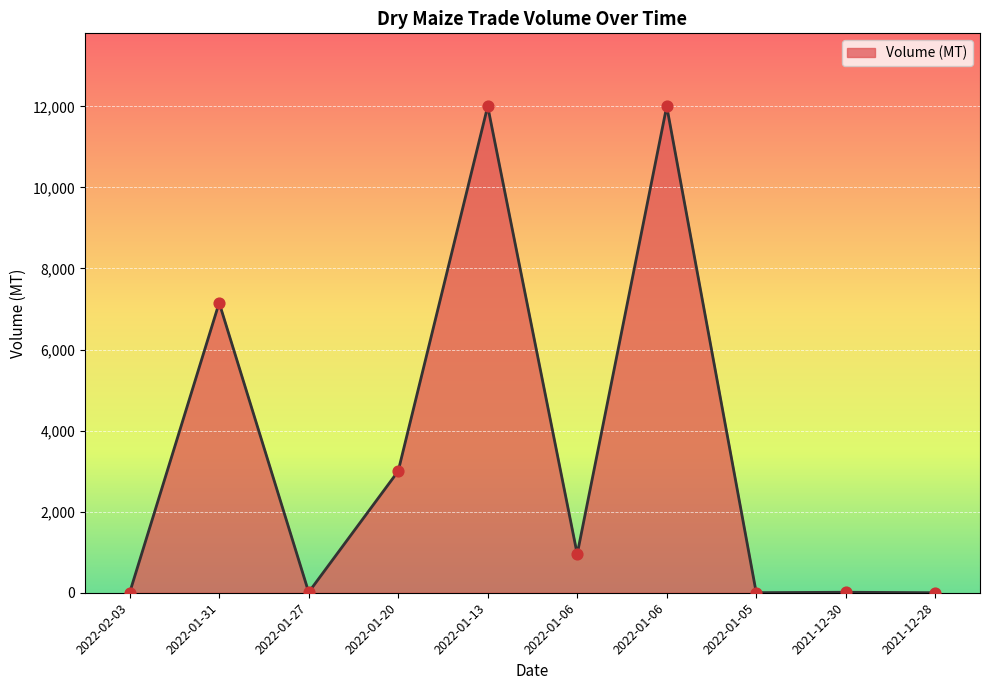

Approximately how many times larger is the value at 2022-01-05 compared to 2021-12-30?

0.1